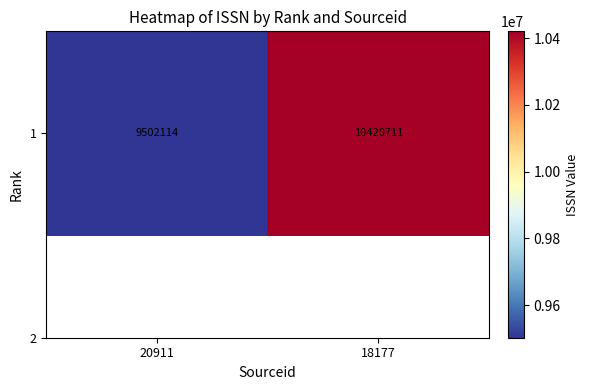

What is the change in value from 20911 to 18177?

+918597